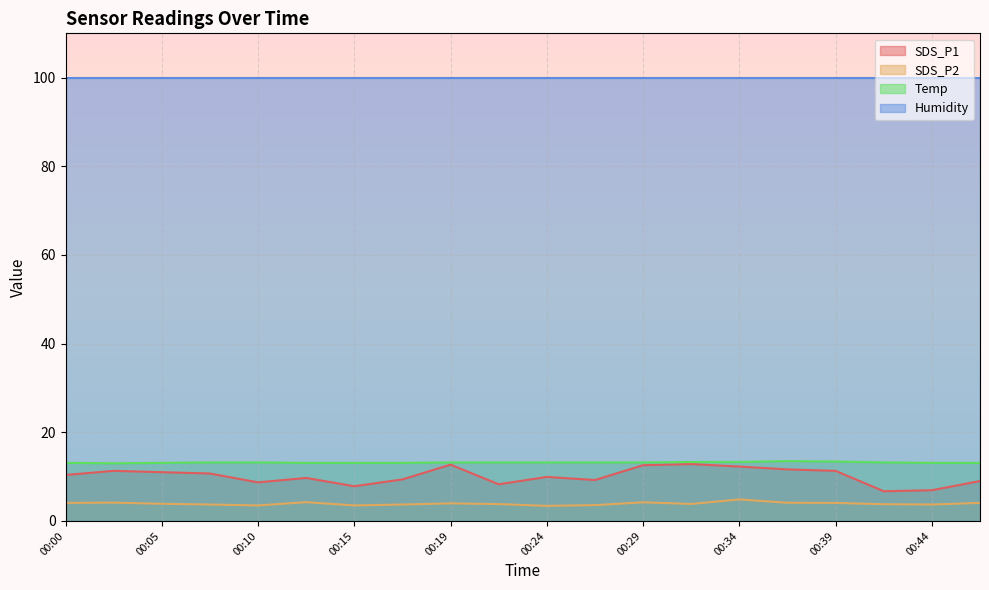

What is the difference between the maximum and minimum values in the Temp series?

0.5